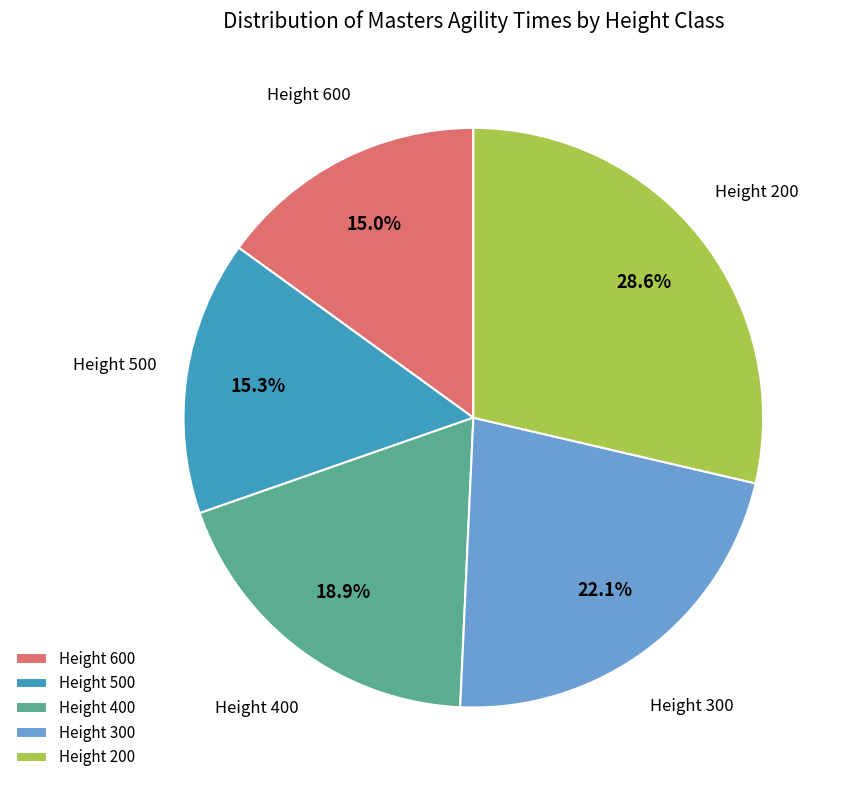

Approximately how many times larger is the value at Height 500 compared to Height 600?

1.0